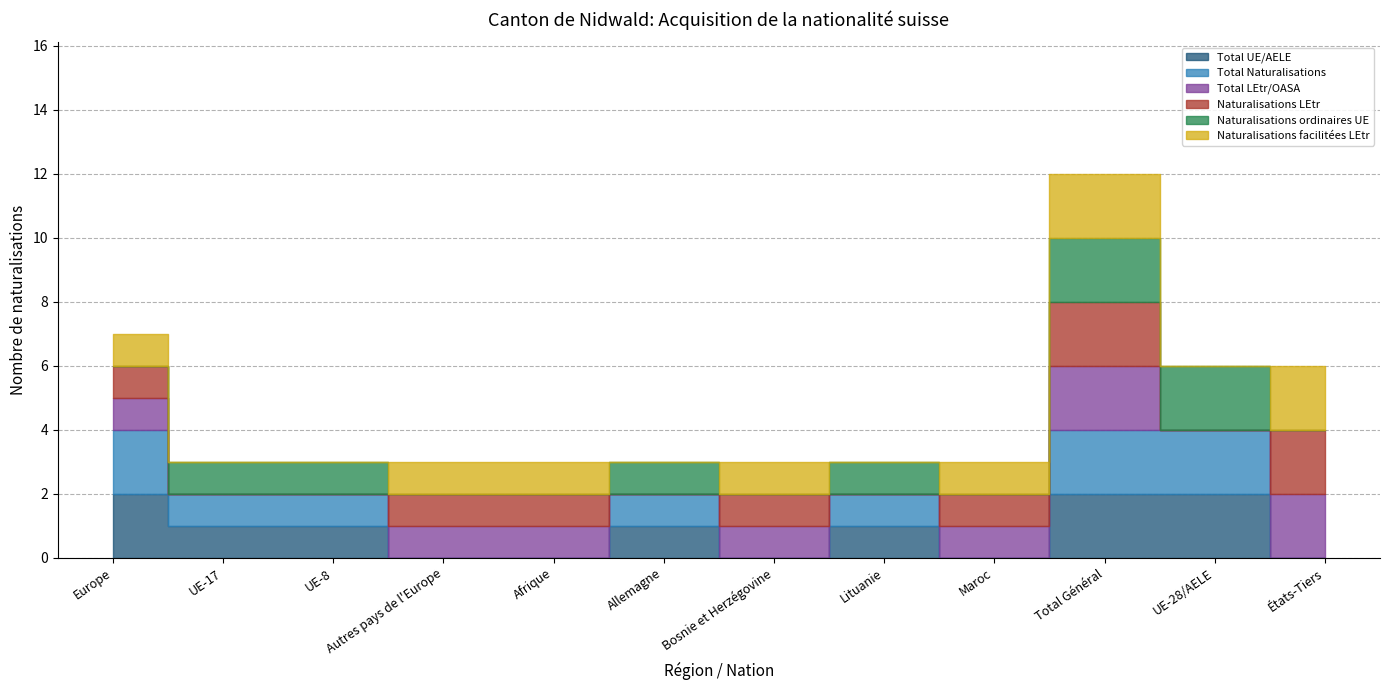

How many data points does each series have?

12